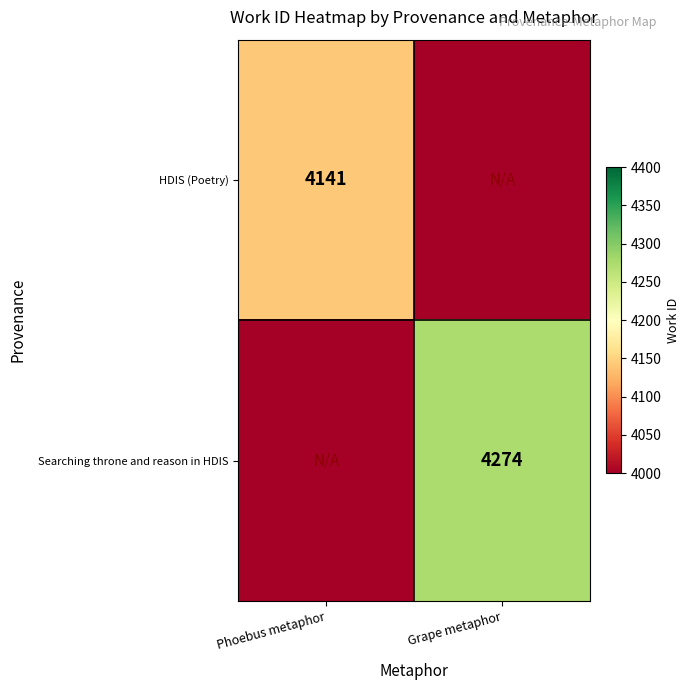

Is it true that Searching throne and reason in HDIS equals 2470 at Grape metaphor?

False